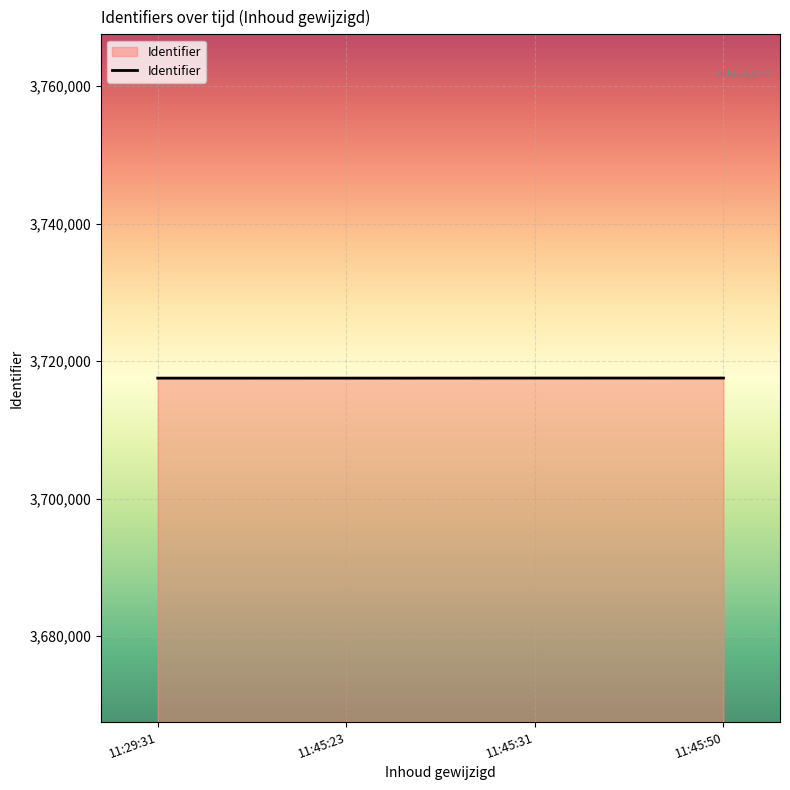

Is it true that the value at 11:45:31 is 1155028?

False